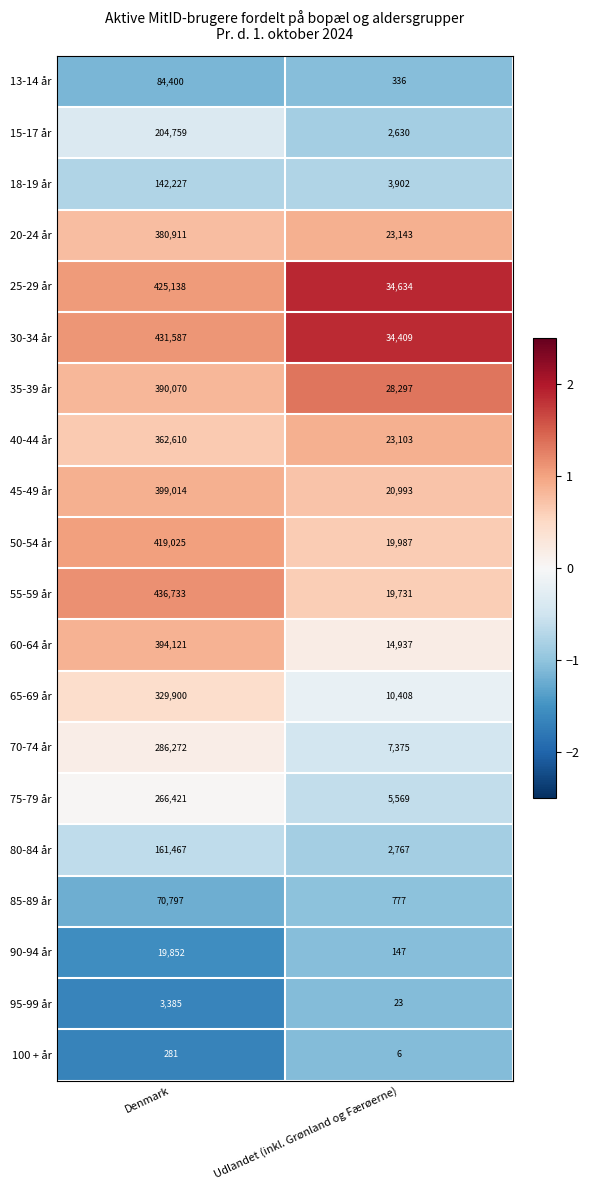

What is the sum of the 40-44 år values at Denmark and Udlandet (inkl. Grønland og Færøerne)?

385713